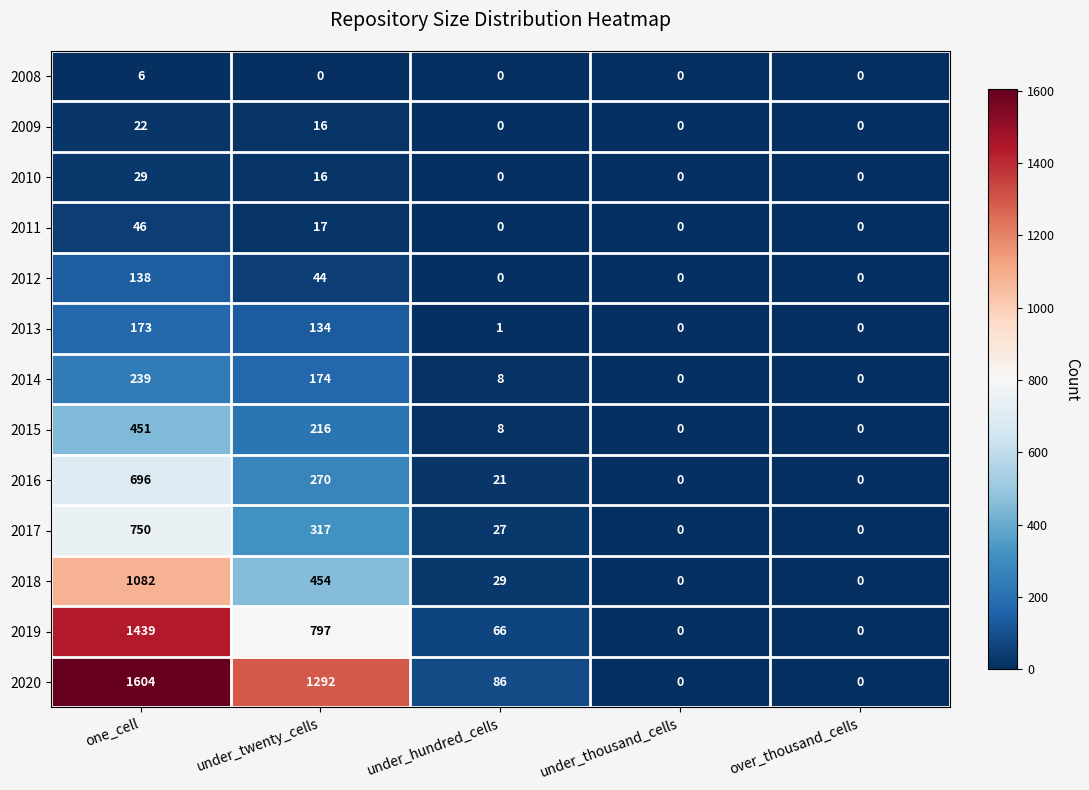

What is the sum of all 2013 values?

308